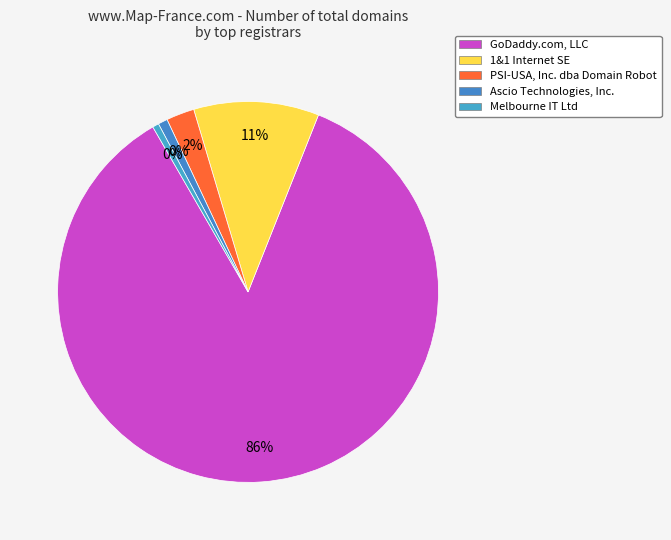

To the nearest percent, what portion does Melbourne IT Ltd represent?

1%